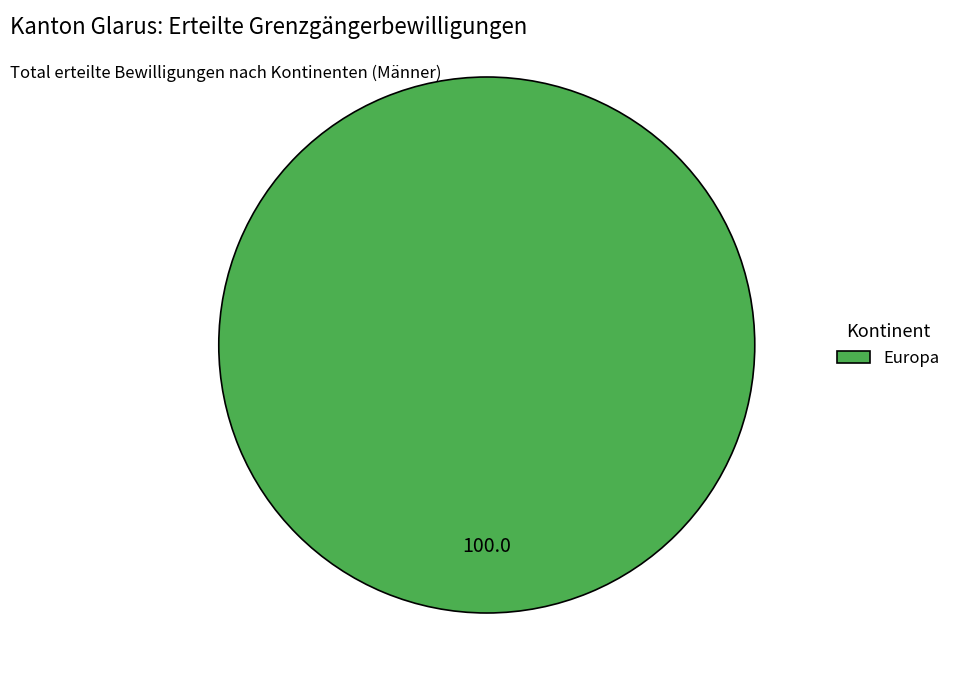

Which category accounts for the majority?

Europa